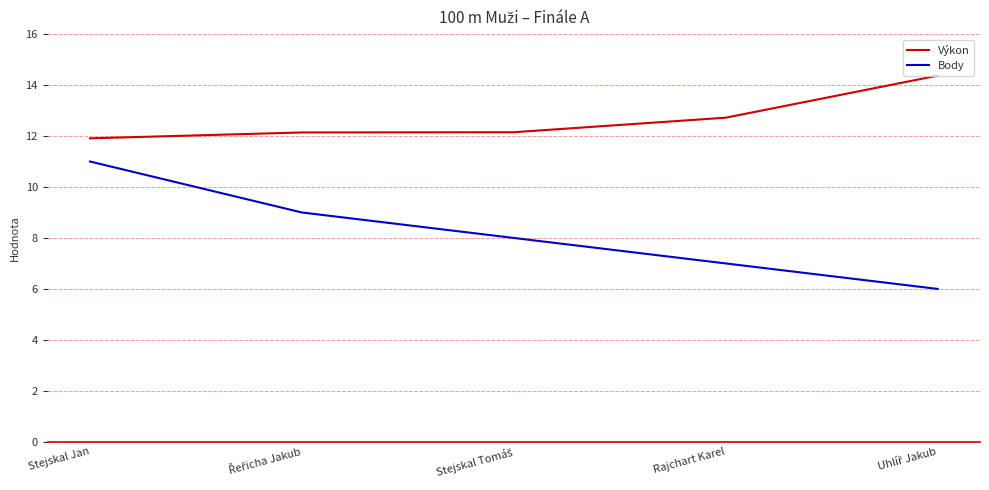

Does the chart have visible grid lines?

Yes